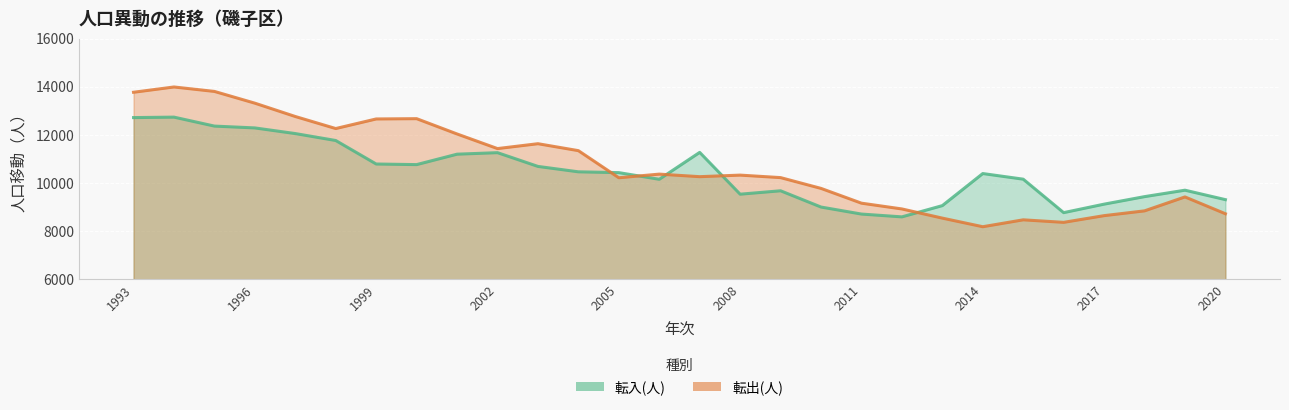

Is the value of 転出(人) at 11 greater than the value of 転入(人) at 16?

Yes